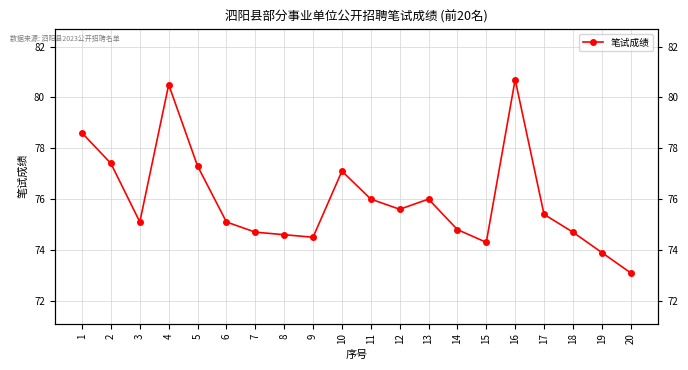

Reading left to right, what are all the values shown in this chart?

1=78.6	2=77.4	3=75.1	4=80.5	5=77.3	6=75.1	7=74.7	8=74.6	9=74.5	10=77.1	11=76.0	12=75.6	13=76.0	14=74.8	15=74.3	16=80.7	17=75.4	18=74.7	19=73.9	20=73.1